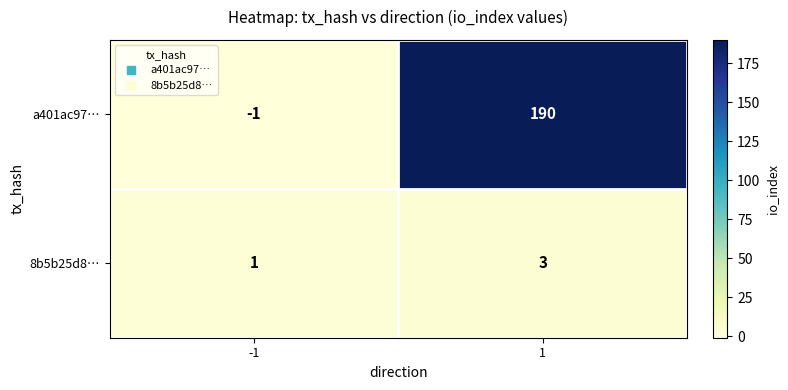

List the series in order of their peak value, highest first.

a401ac97…, 8b5b25d8…